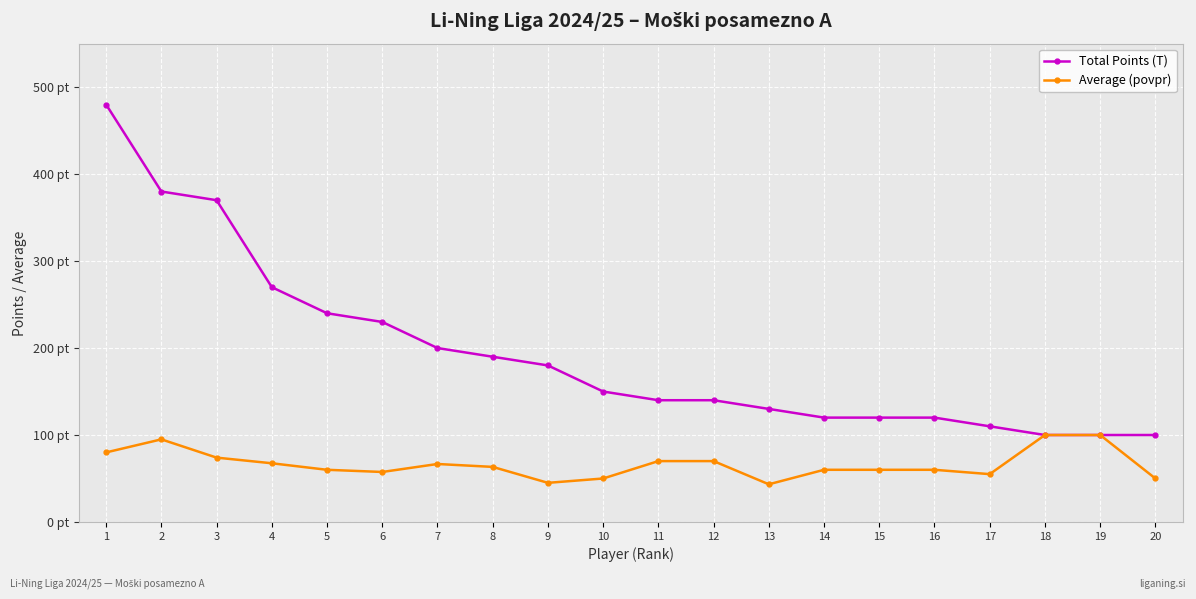

The value of Total Points (T) at 8 is 190.0. True or false?

True